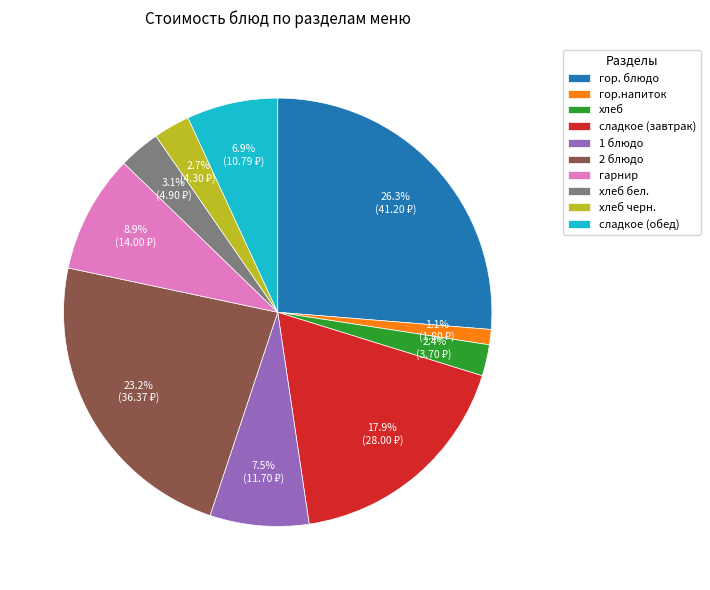

What is the ratio of the value at гарнир to the value at 1 блюдо?

1.2